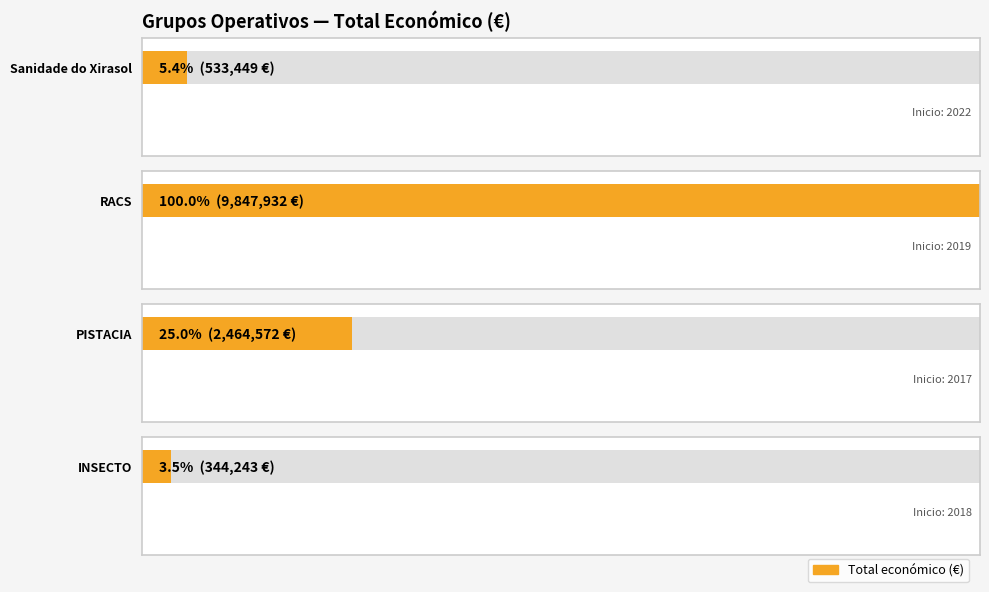

At how many categories does at least one series exceed 9314076?

1